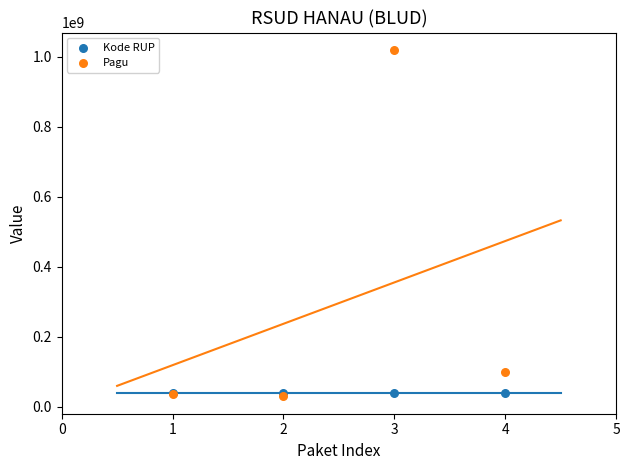

Across all series, what Y value is closest to 525000000?

100000000